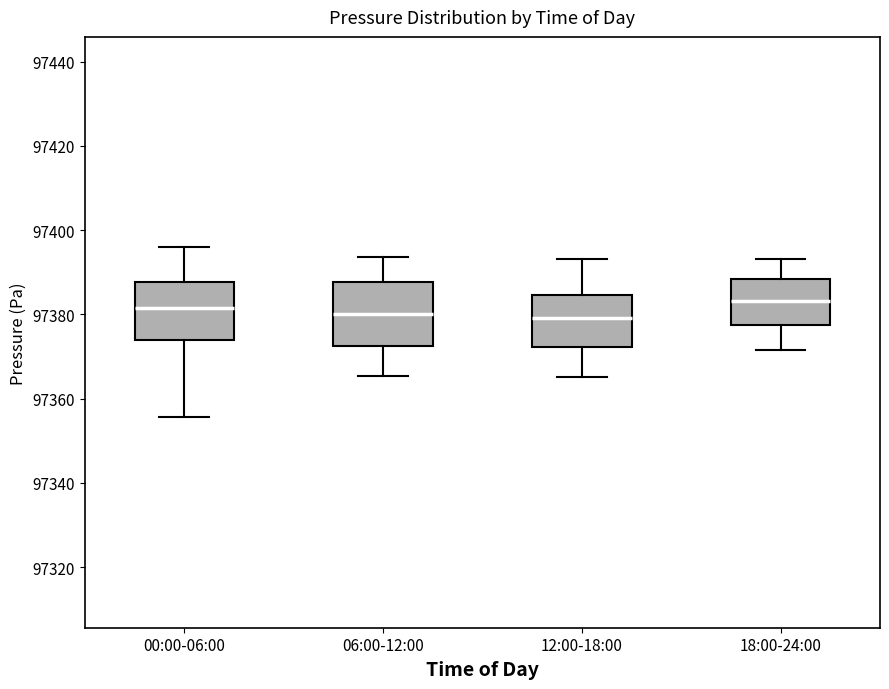

Reading left to right, transcribe this box plot: for each box, give where its median line is, the range the box spans, and where its two whiskers end, as read against the y-axis. The values are not printed on the chart, so give them approximately, as read against the axis.

00:00-06:00: median 97382, box 97374 to 97388, whiskers 97356 to 97396
06:00-12:00: median 97380, box 97372 to 97388, whiskers 97366 to 97394
12:00-18:00: median 97380, box 97372 to 97384, whiskers 97366 to 97394
18:00-24:00: median 97384, box 97378 to 97388, whiskers 97372 to 97394